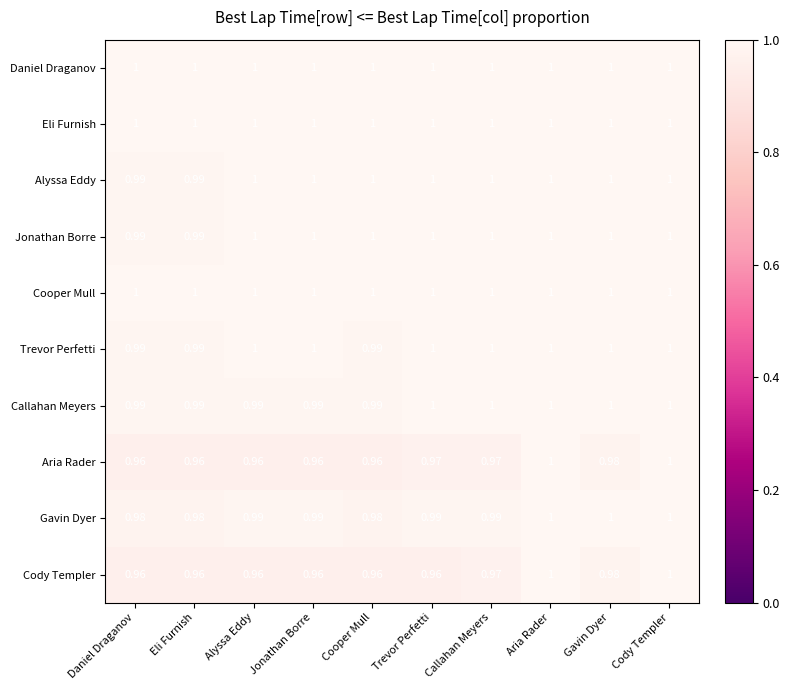

Is the value of Eli Furnish at Aria Rader greater than the value of Gavin Dyer at Cooper Mull?

Yes